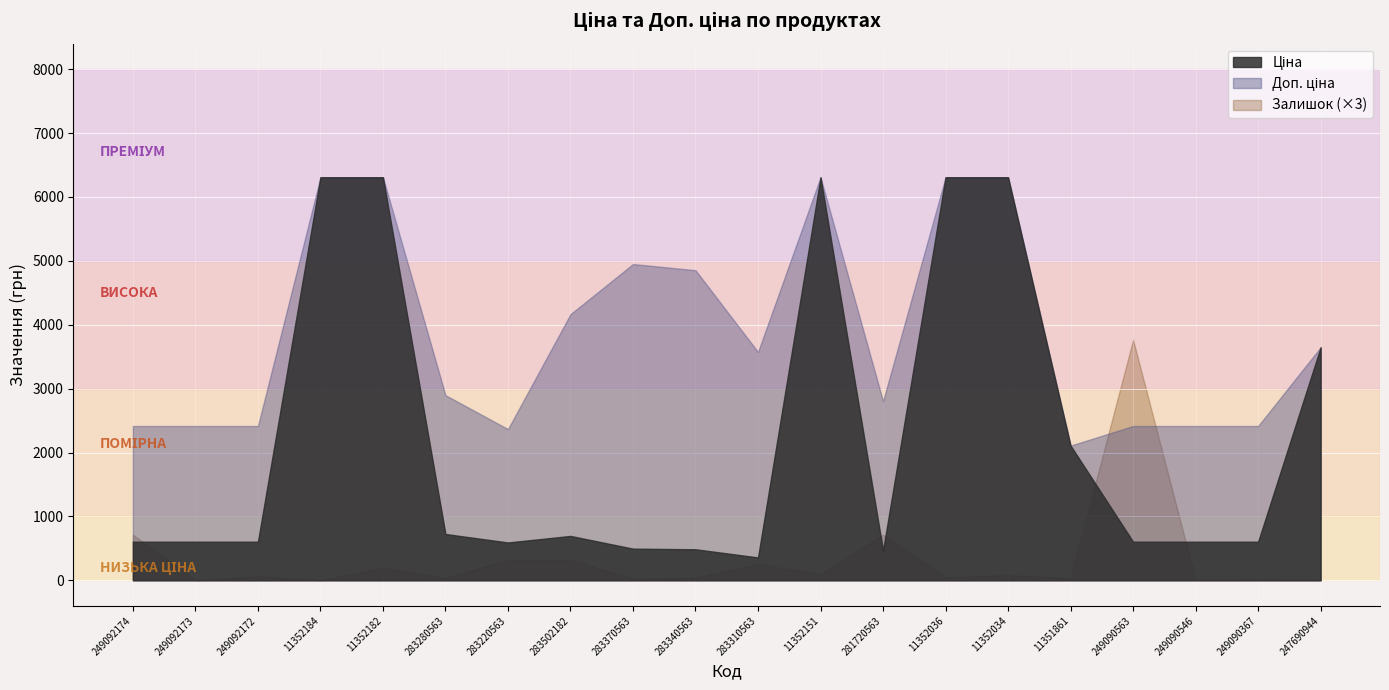

Which series changed the most between 249092173 and 11352151?

Ціна